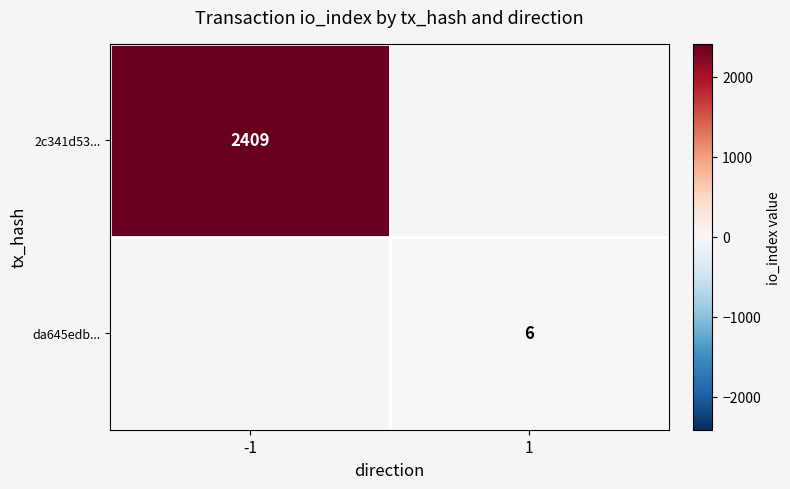

At how many categories does at least one series exceed 26?

1